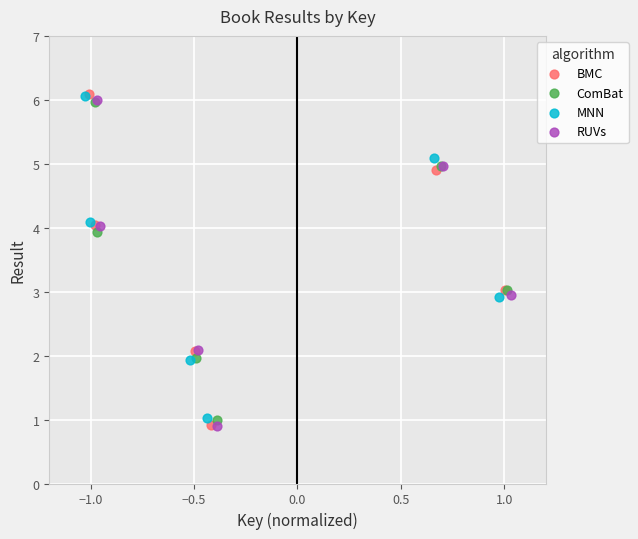

Which series has the widest spread of Y values?

BMC